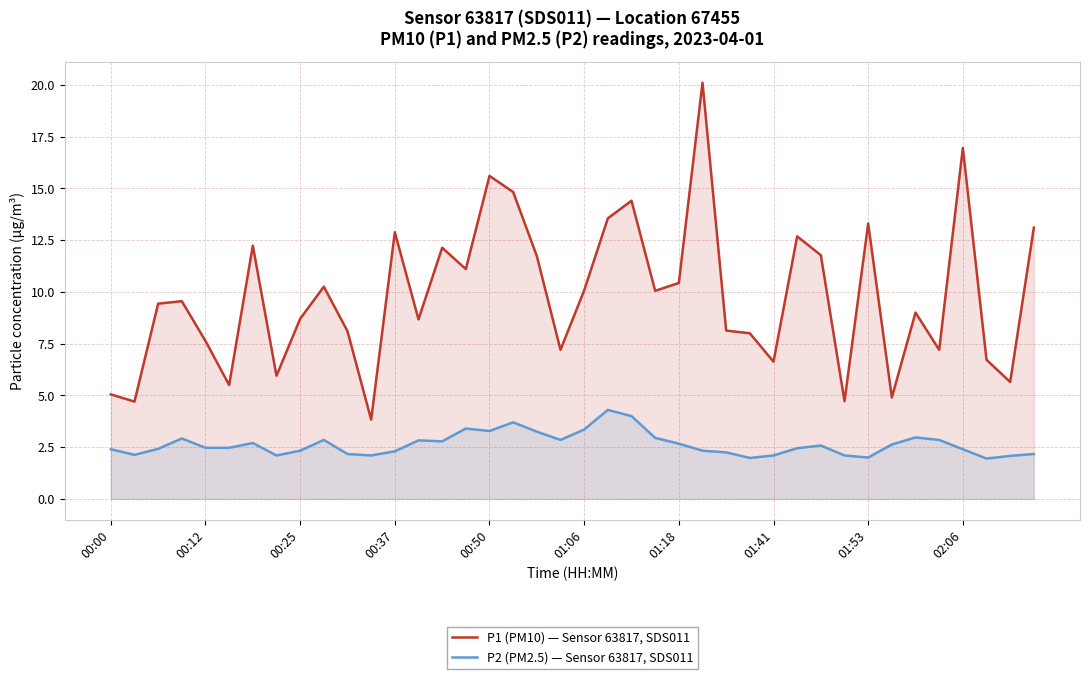

What is the greatest value displayed?

20.1